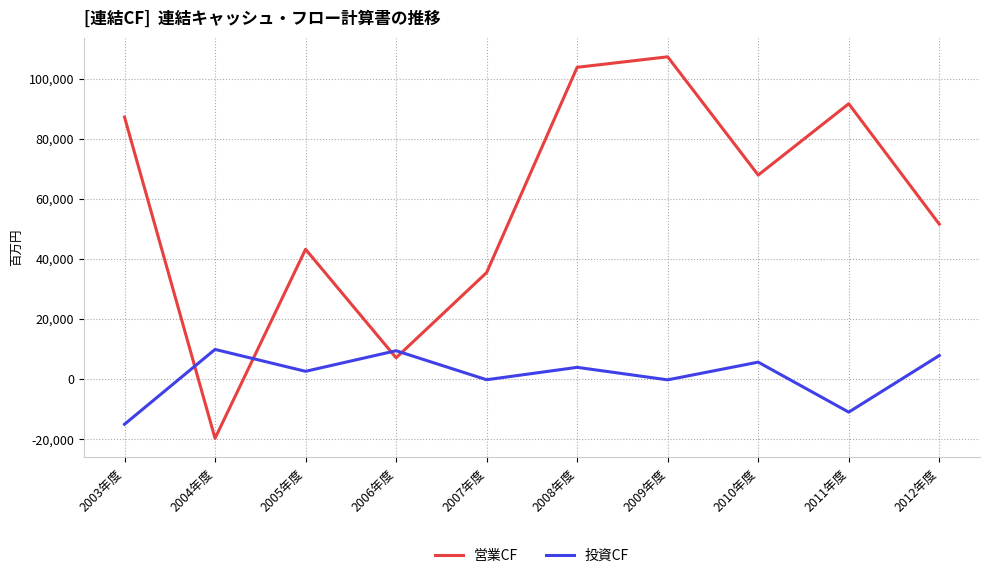

Where does the 営業CF series first go above 67863?

2003年度